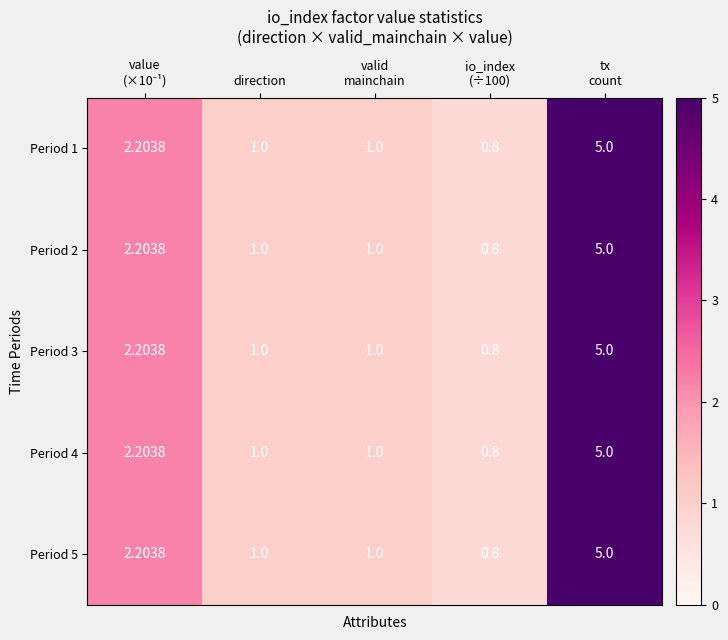

How many data points does each series have?

5